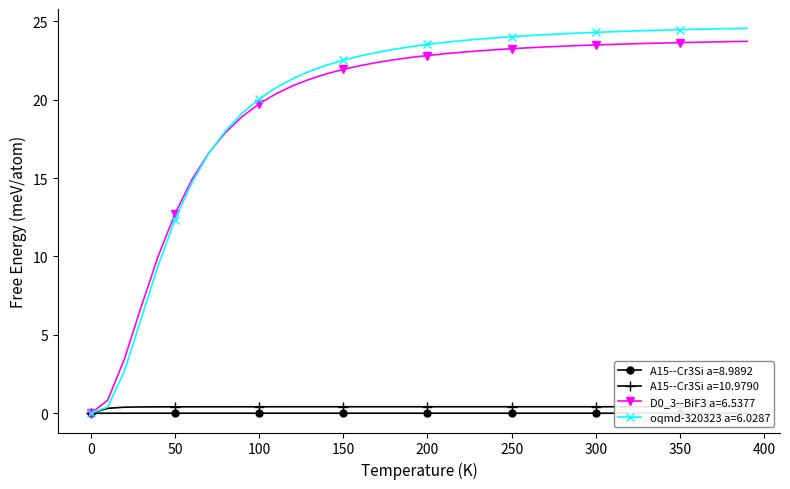

The A15--Cr3Si a=10.9790 series shows 0.1 at 260.0. True or false?

False